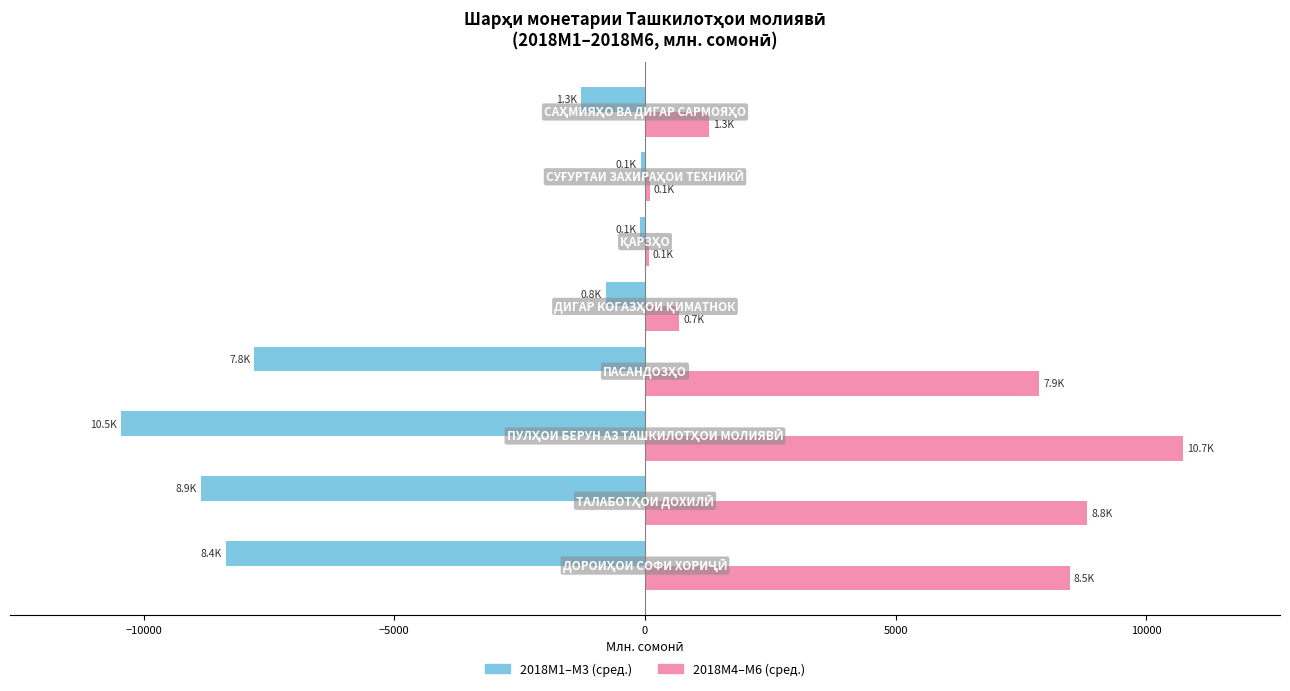

Which series has the largest total across all categories?

2018M4–M6 (сред.)